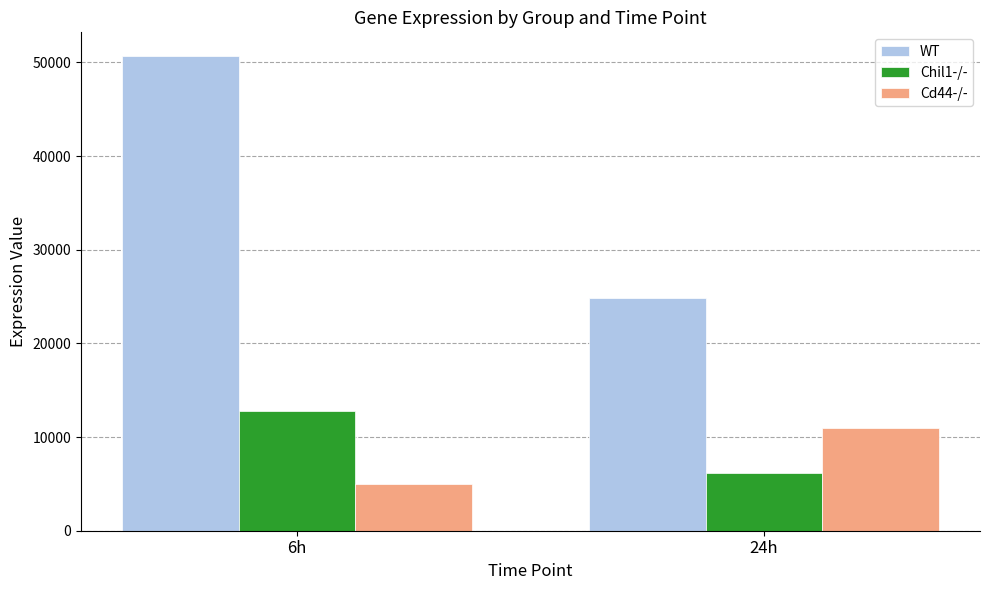

How many data points does each series have?

2